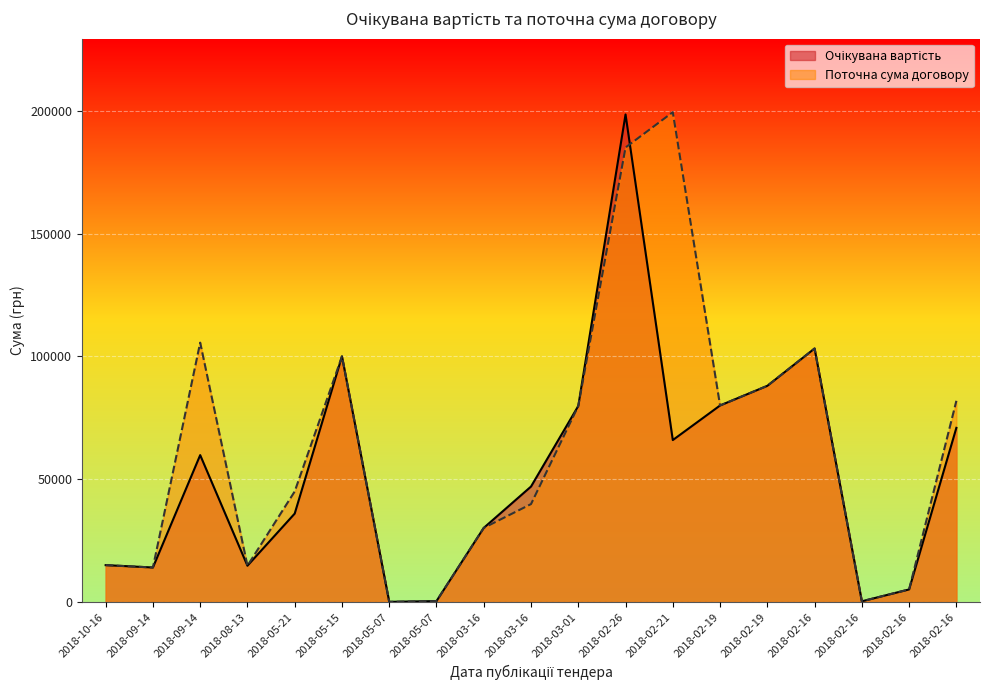

What is the approximate value of Поточна сума договору at 2018-09-14?

14034.7